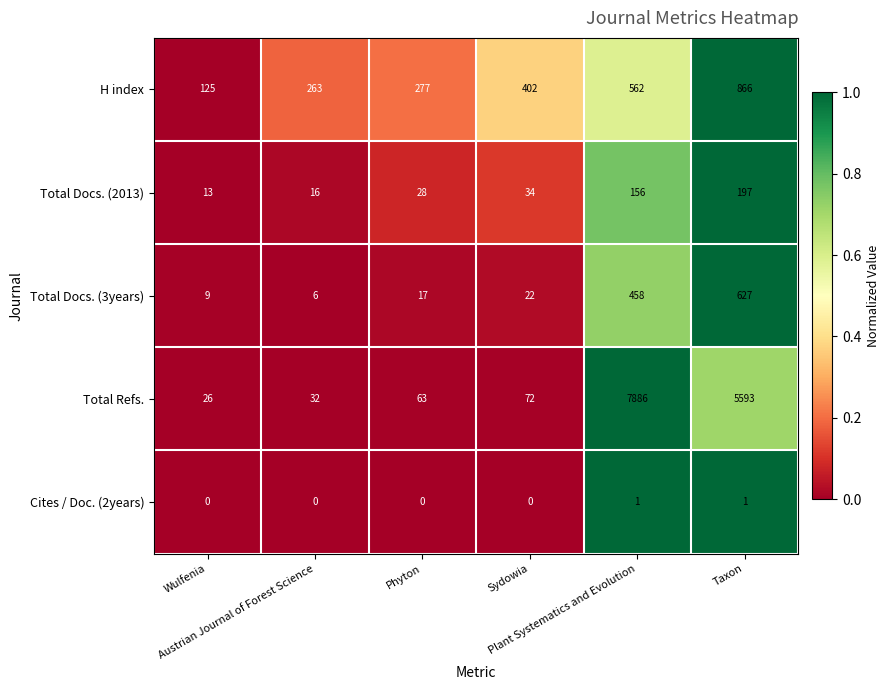

What is the minimum value for H index?

125